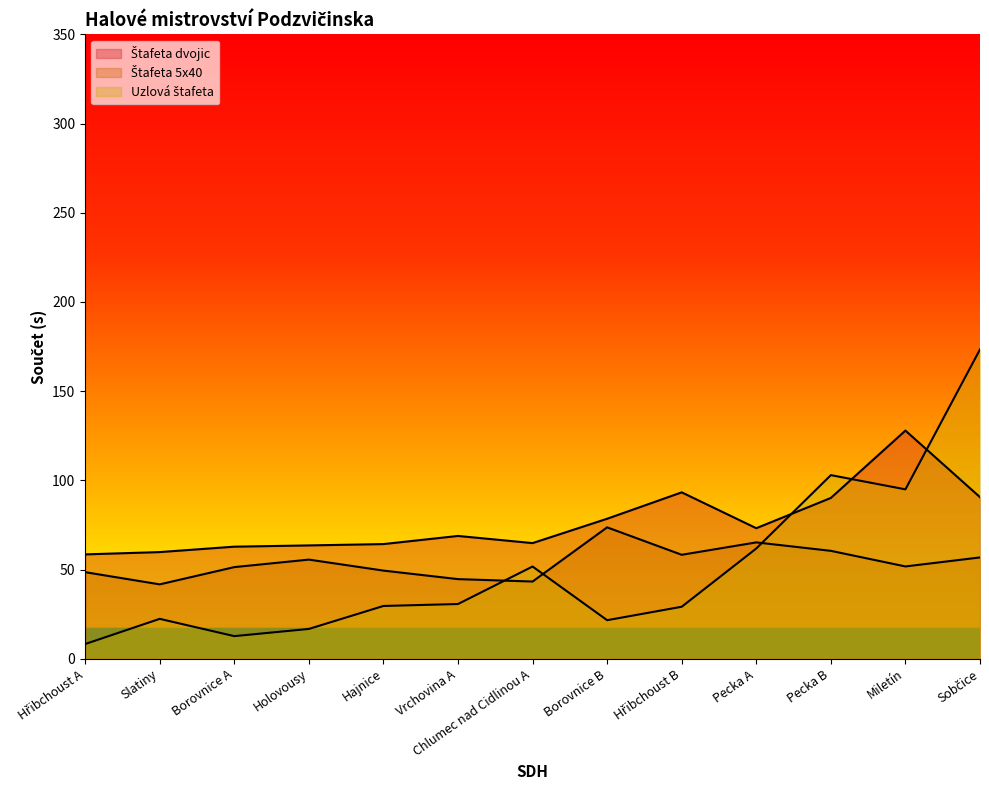

How many times do Uzlová štafeta and Štafeta dvojic cross each other?

3